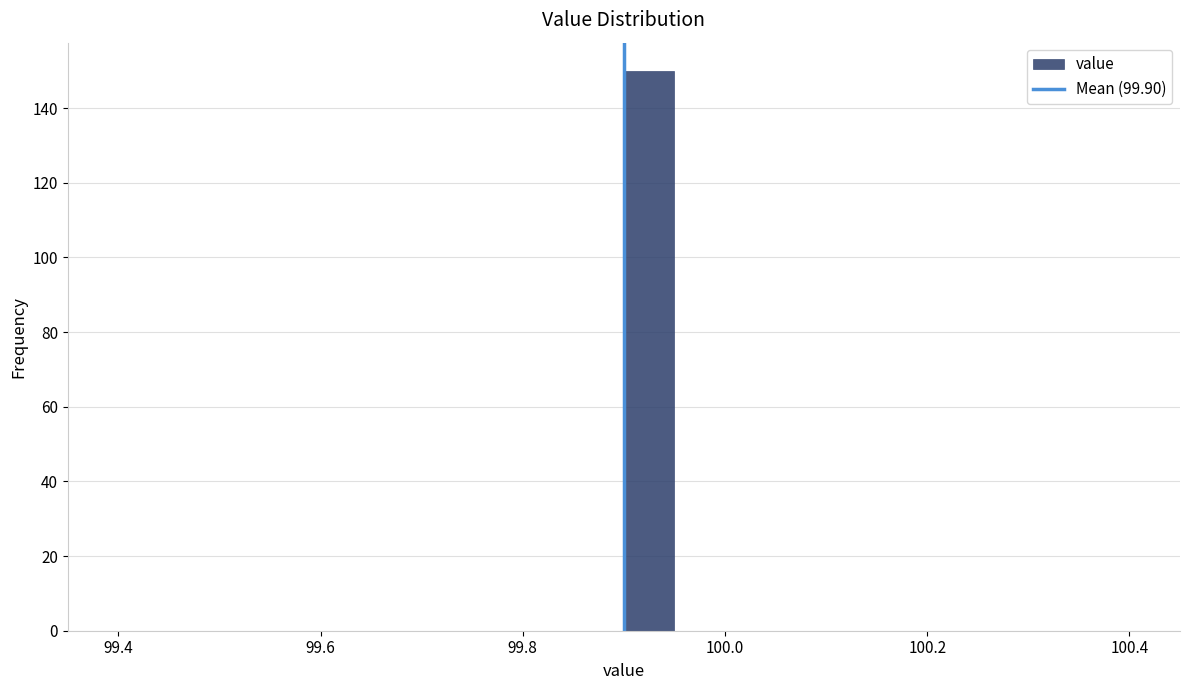

Around what value on the x-axis is the tallest bar? Give the approximate position of its centre, as read against the axis.

99.92